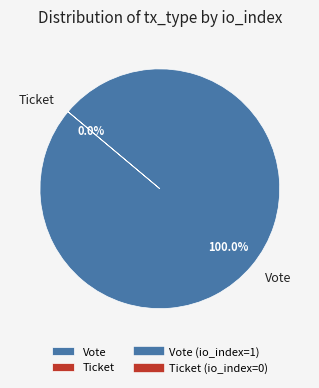

How many segments does this pie chart have?

2